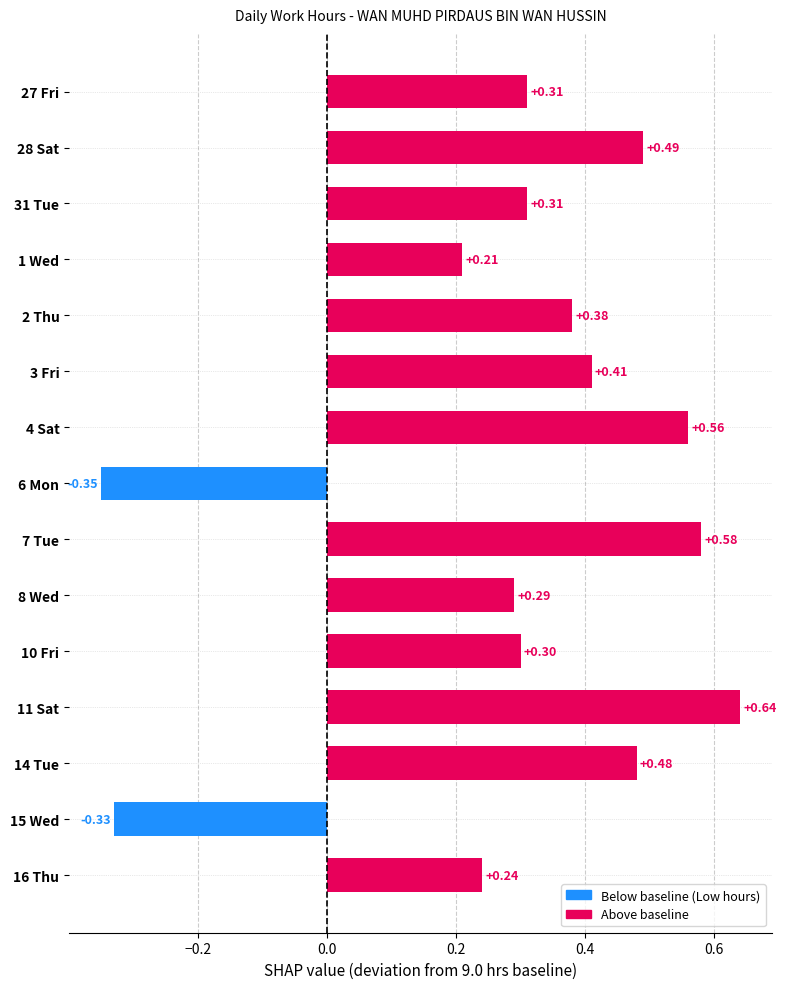

How many data points are less than 0?

2